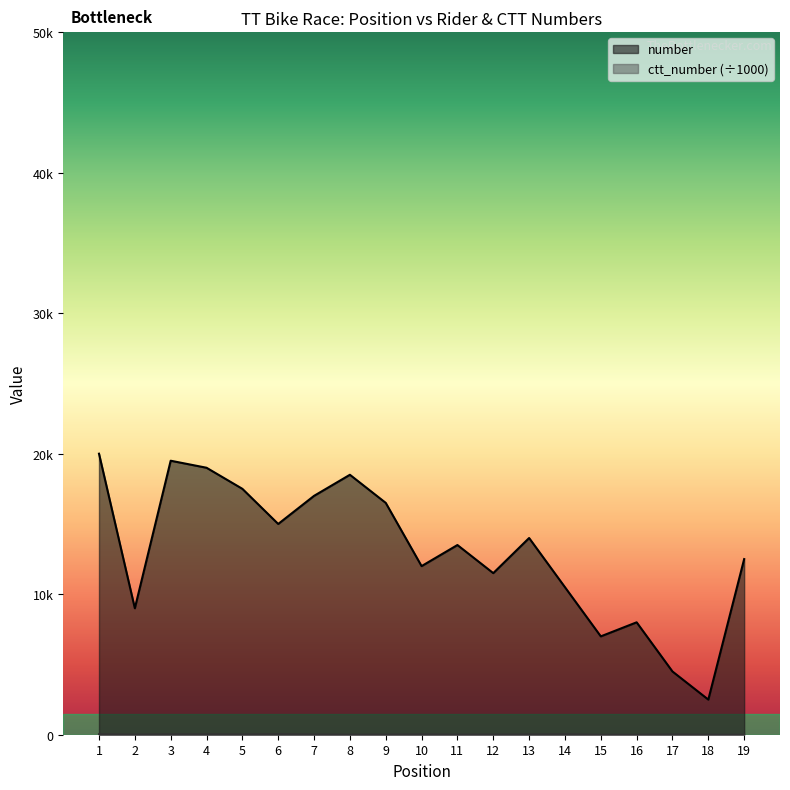

Which category has the highest value across all series?

1